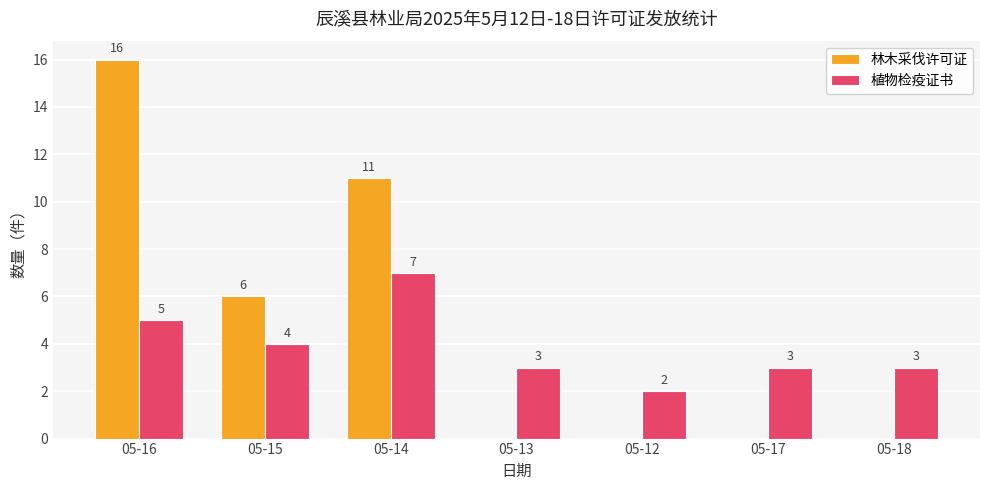

What is the average value of the 林木采伐许可证 series?

5